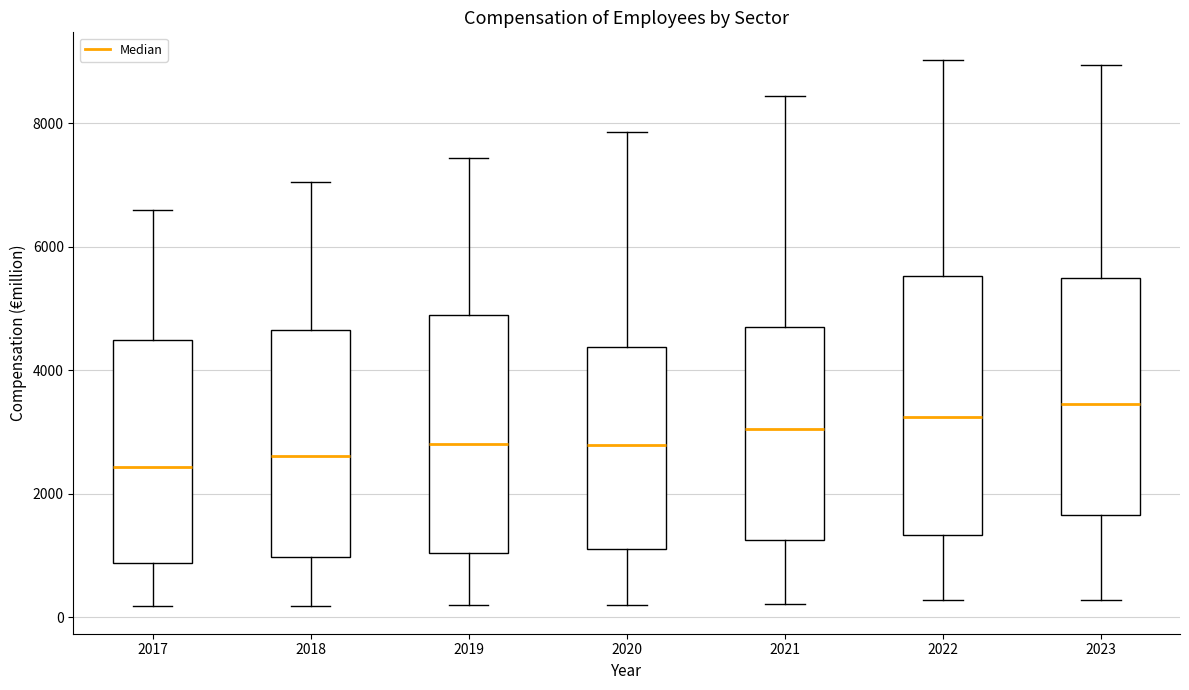

Comparing the boxes themselves (not the whiskers), which one is the tallest?

2022